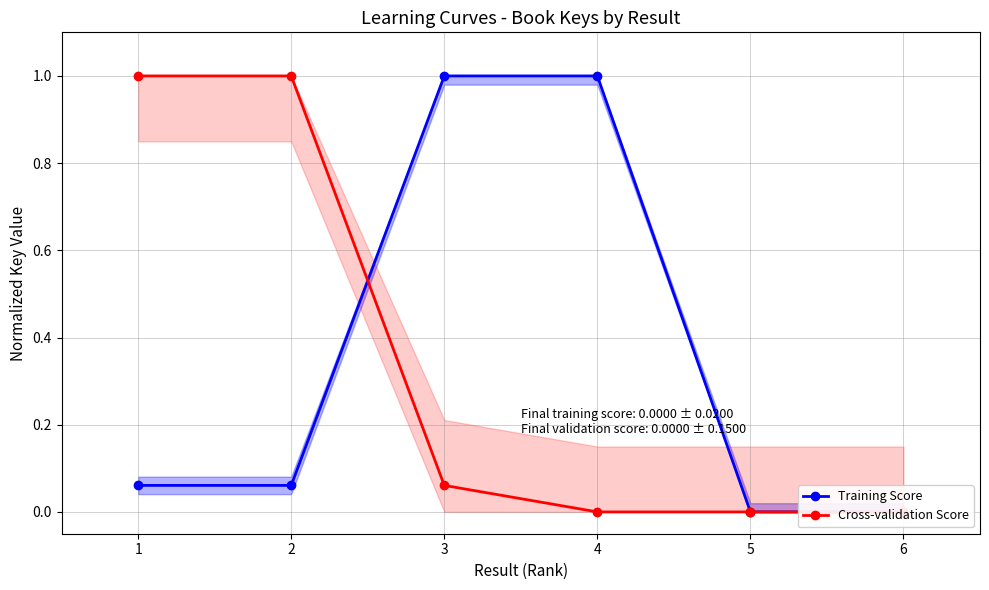

Rank the series by their maximum value, from highest to lowest.

Training Score, Cross-validation Score